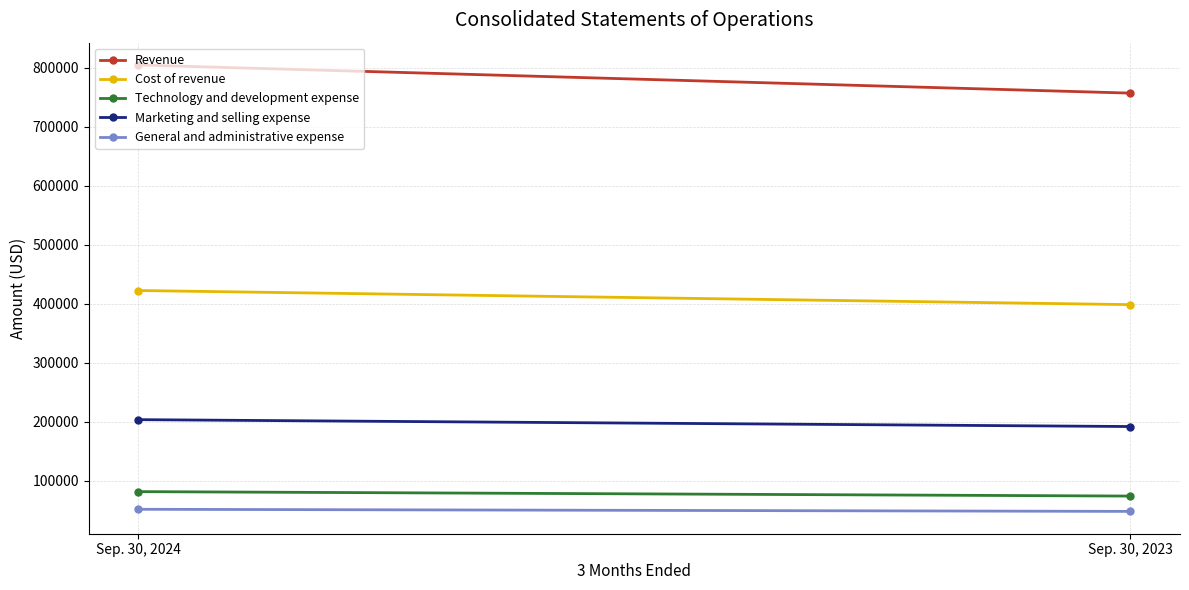

At which category is the sum across all series the highest?

Sep. 30, 2024